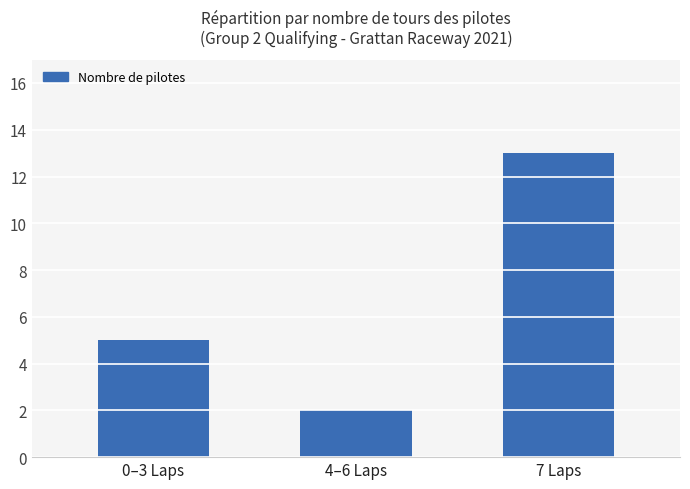

What is the change in value from 0–3 Laps to 7 Laps?

+8